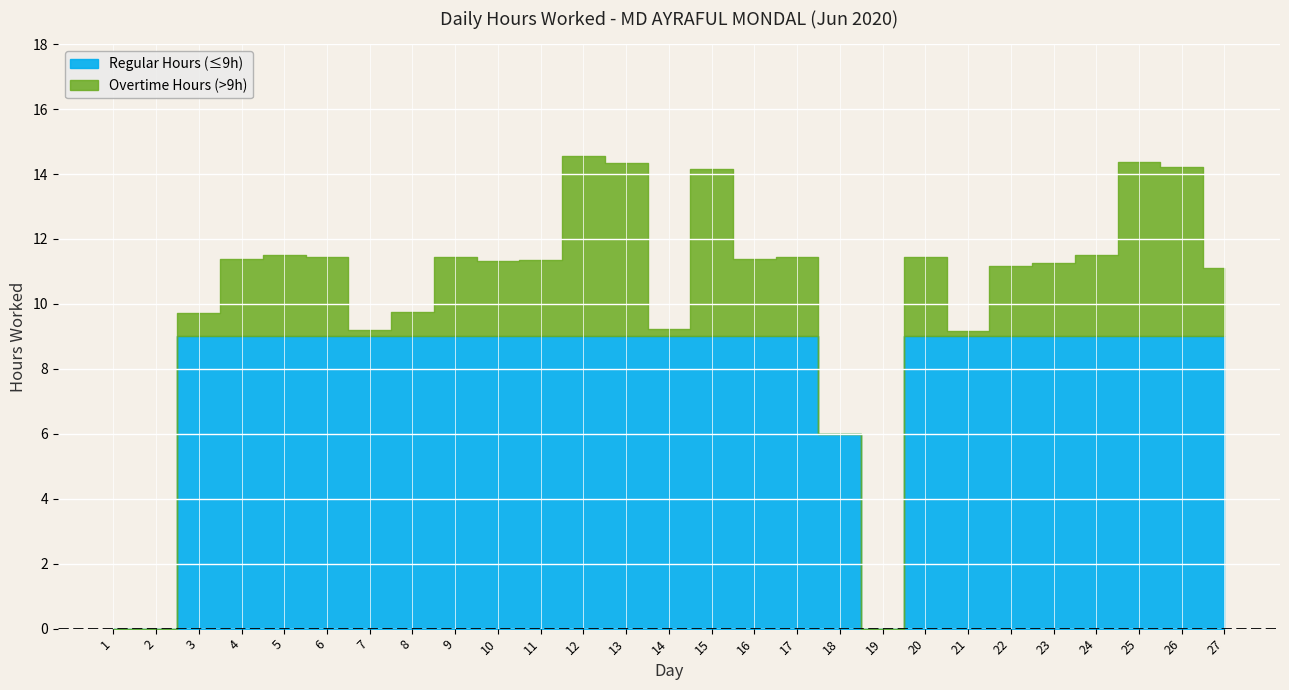

Where is the first local minimum?

7